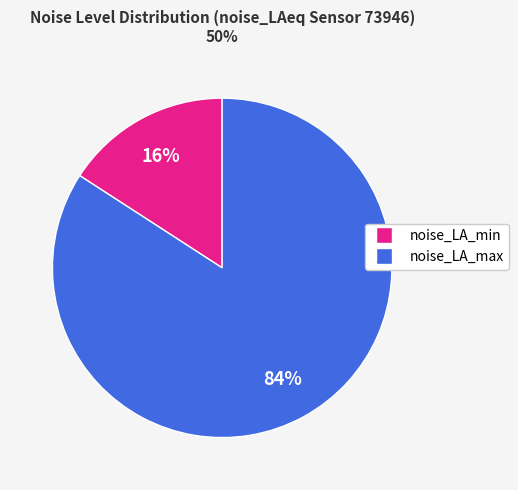

To the nearest percent, what is the average slice percentage?

50%